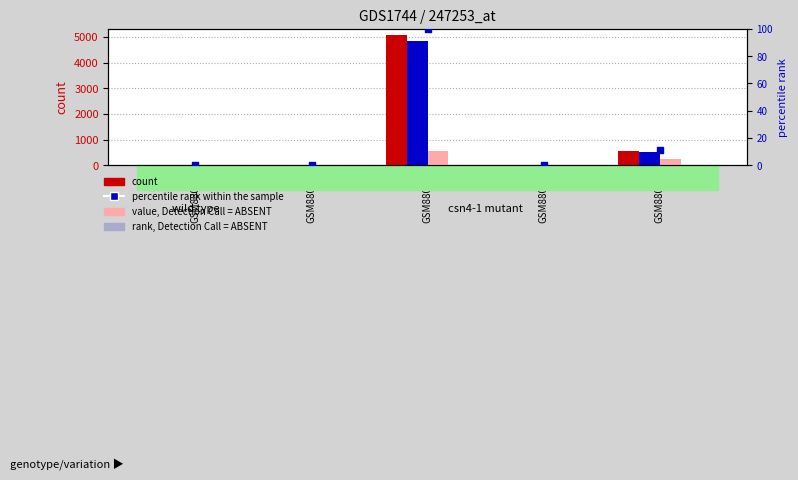

At how many categories does at least one series exceed 3656?

1